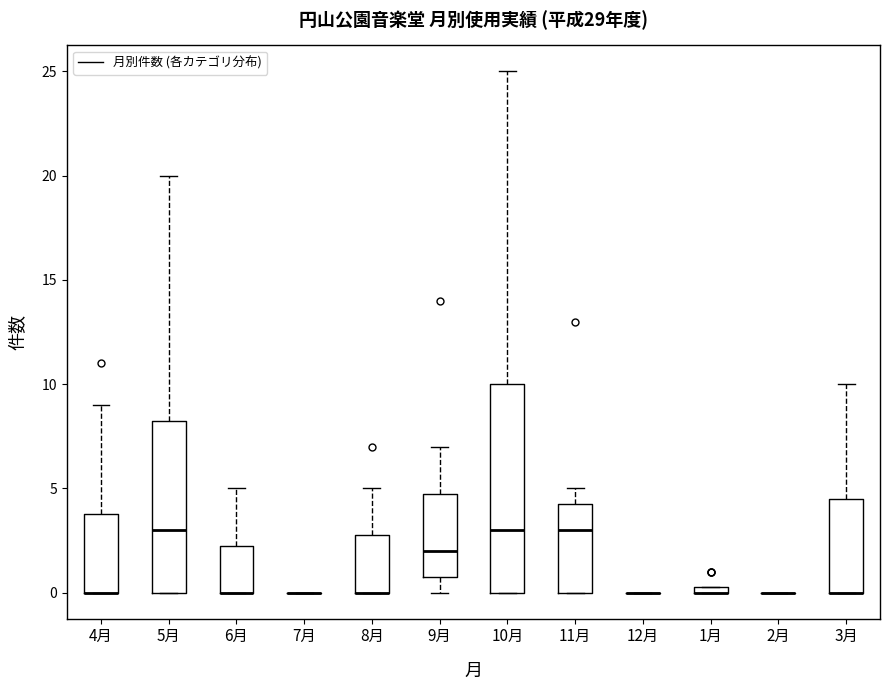

Which box is the tallest, from its lower edge to its upper edge?

10月